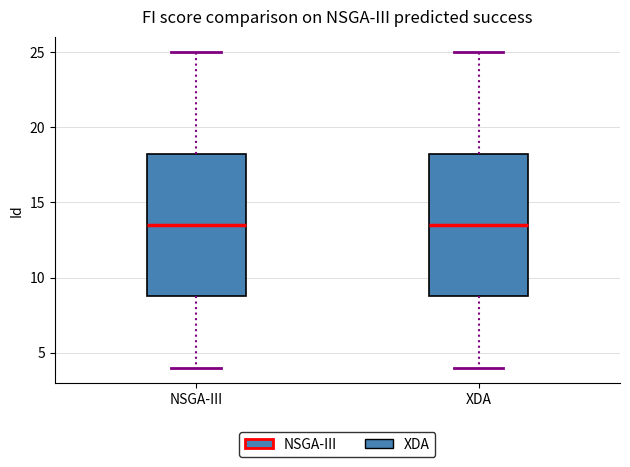

Reading left to right, transcribe this box plot: for each box, give where its median line is, the range the box spans, and where its two whiskers end, as read against the y-axis. The values are not printed on the chart, so give them approximately, as read against the axis.

NSGA-III: median 13.5, box 9.0 to 18.5, whiskers 4.0 to 25.0
XDA: median 13.5, box 9.0 to 18.5, whiskers 4.0 to 25.0